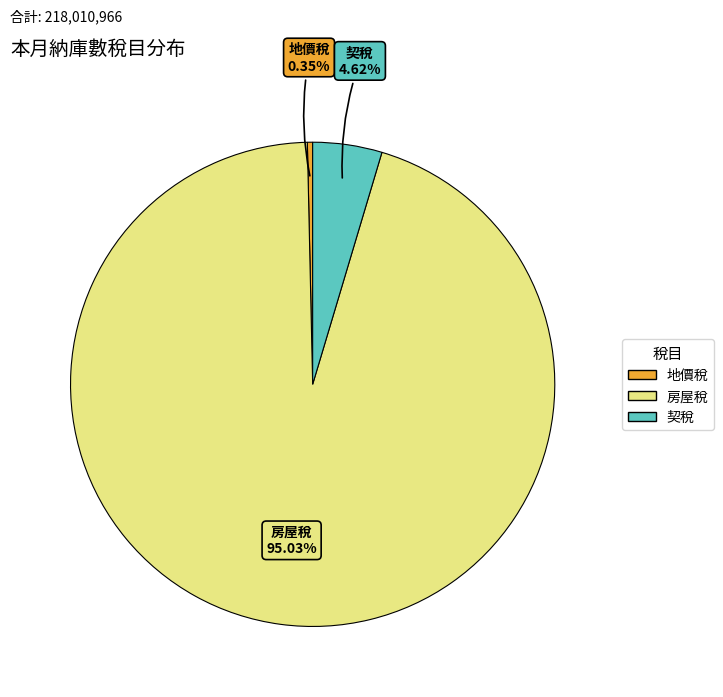

Which has a higher value, 房屋稅 or 契稅?

房屋稅